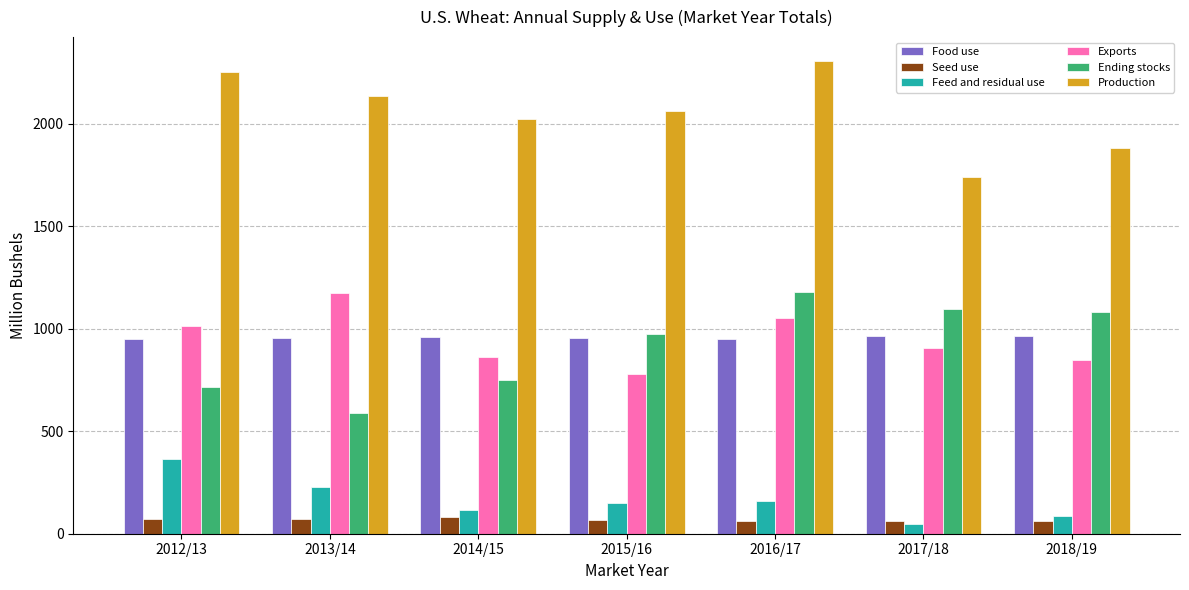

At which category is the sum across all series the highest?

2016/17